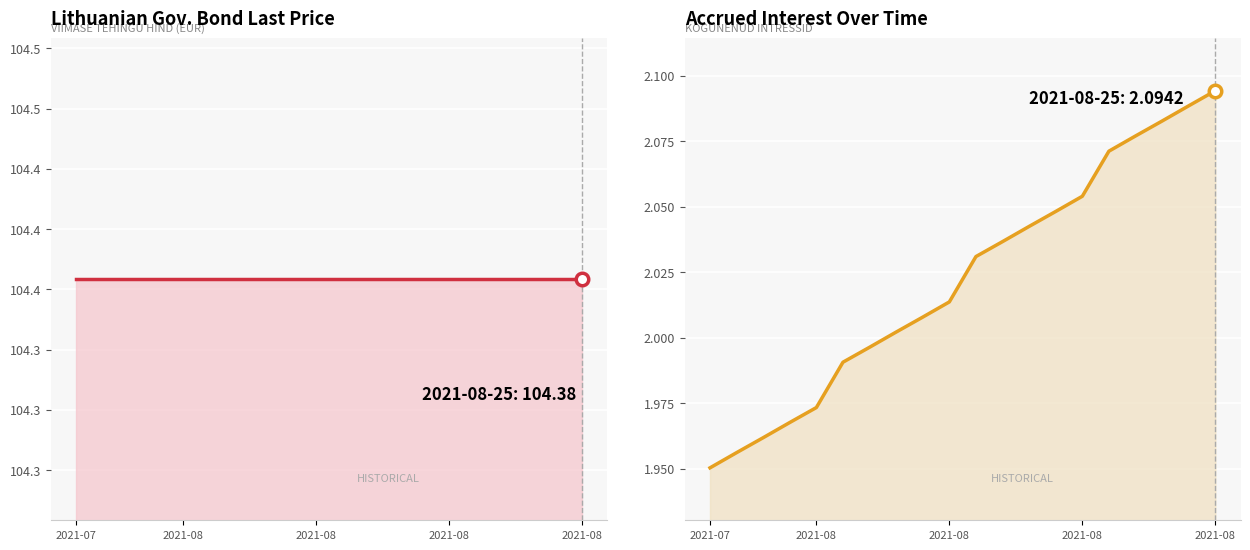

True or false: Kogunenud intressid and Viimase tehingu hind cross at least once.

False